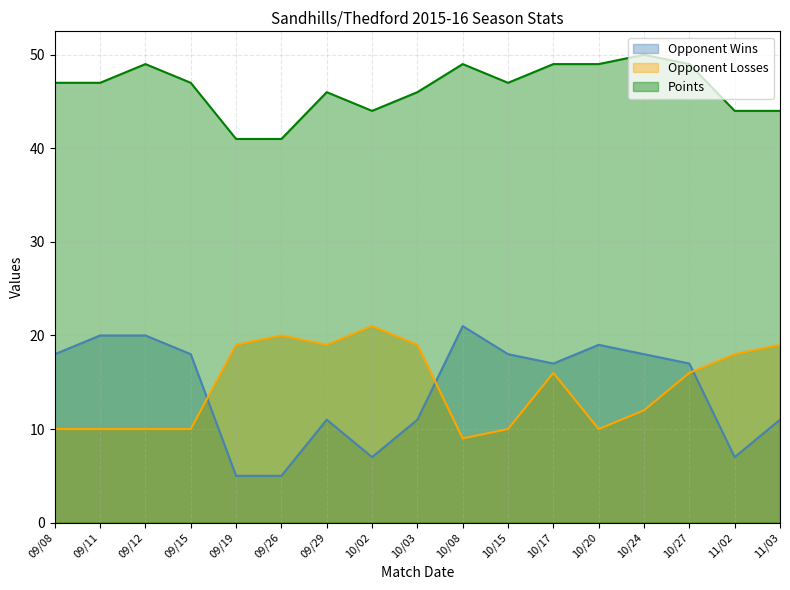

What is the difference between the highest and lowest values at 09/08?

37